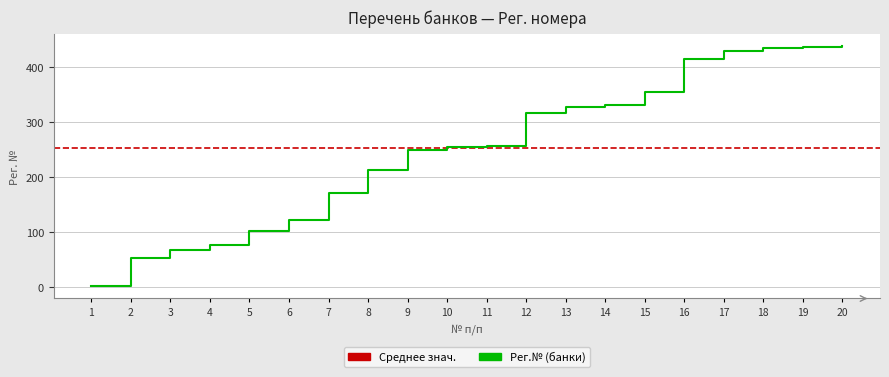

Is it true that the value at 18 is 435?

True